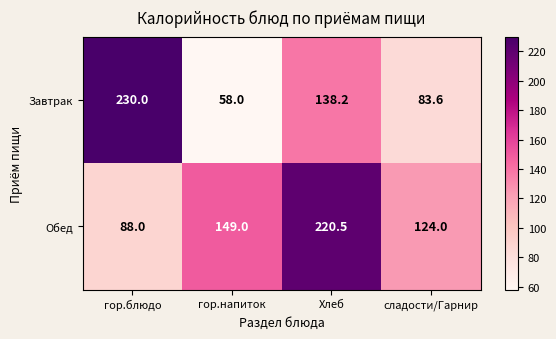

Between гор.блюдо and Хлеб, which series saw the biggest shift?

Обед